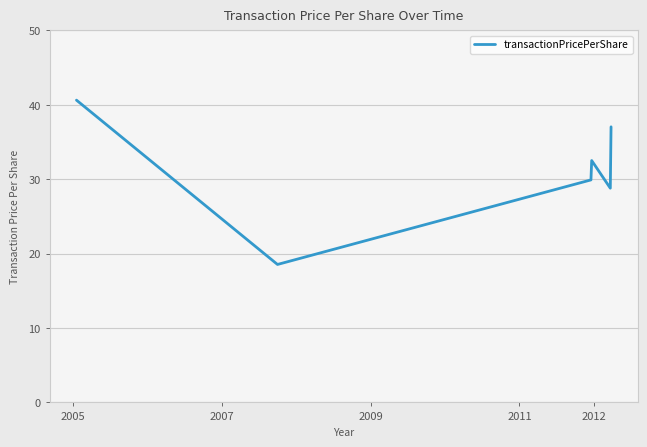

Reading left to right, transcribe all the data shown in this chart.

40.6	18.5	29.9	32.5	28.8	37.0